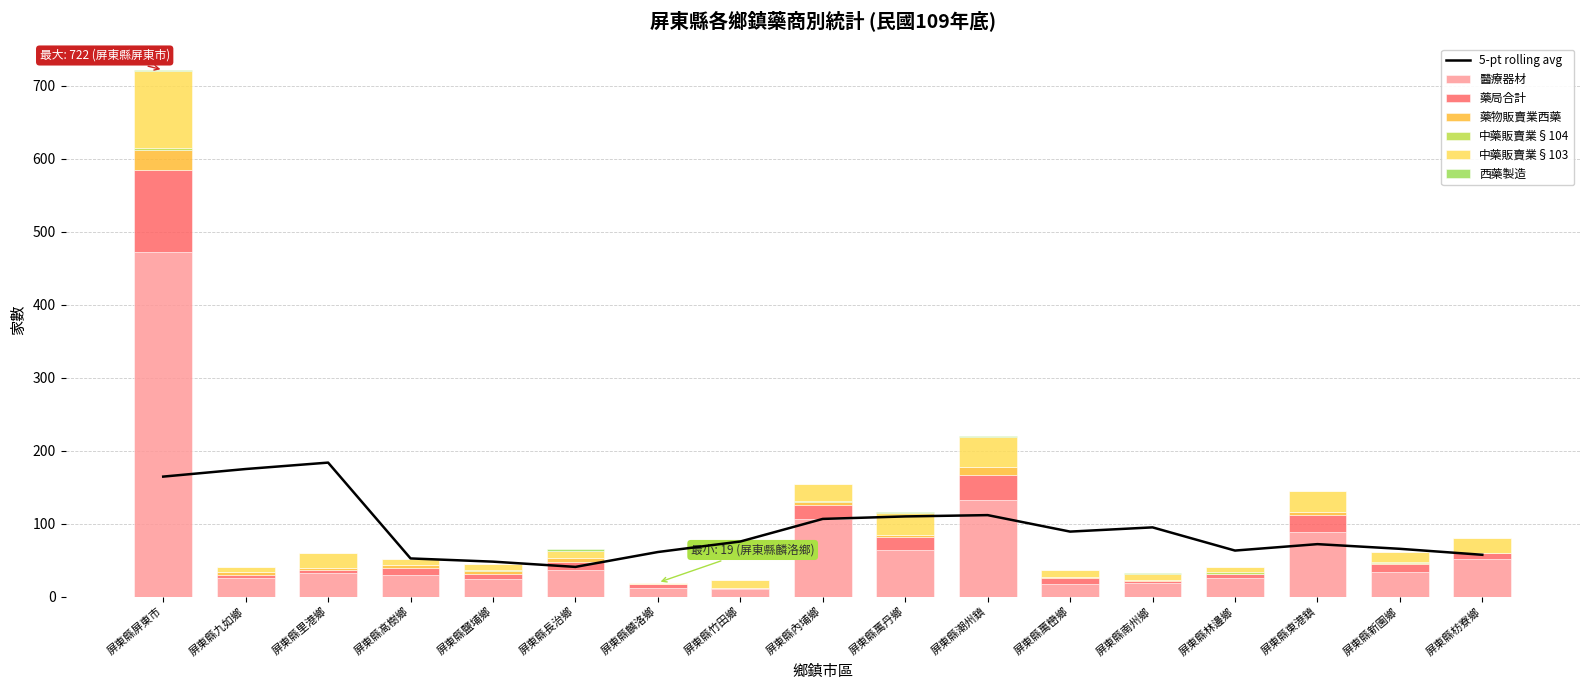

What is the label of the 5th bar from the right?

屏東縣南州鄉